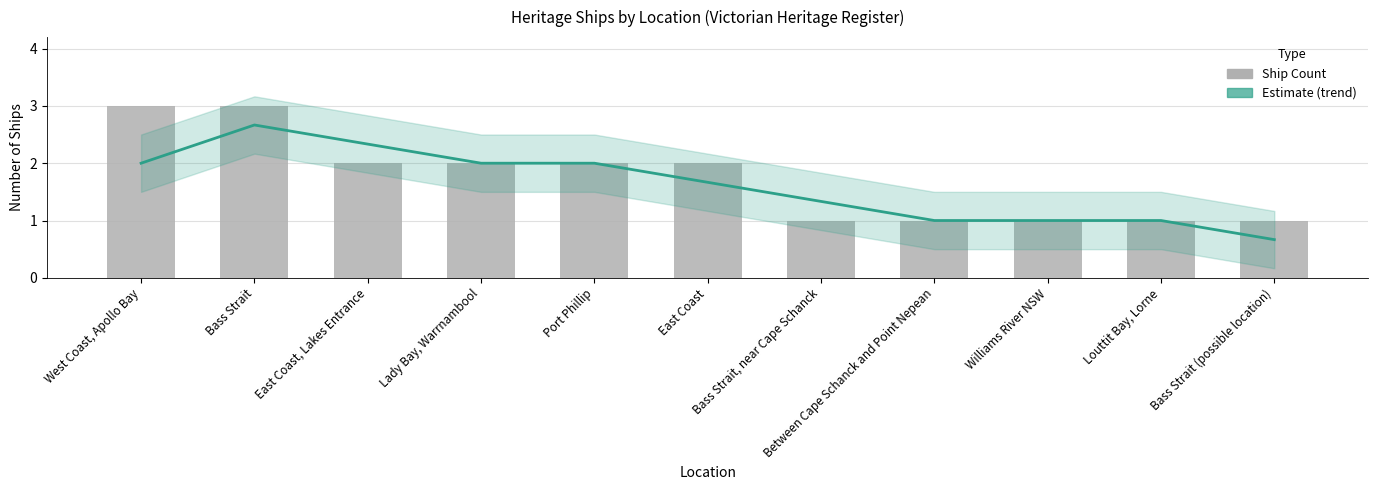

Which category has the highest value across all series?

West Coast, Apollo Bay